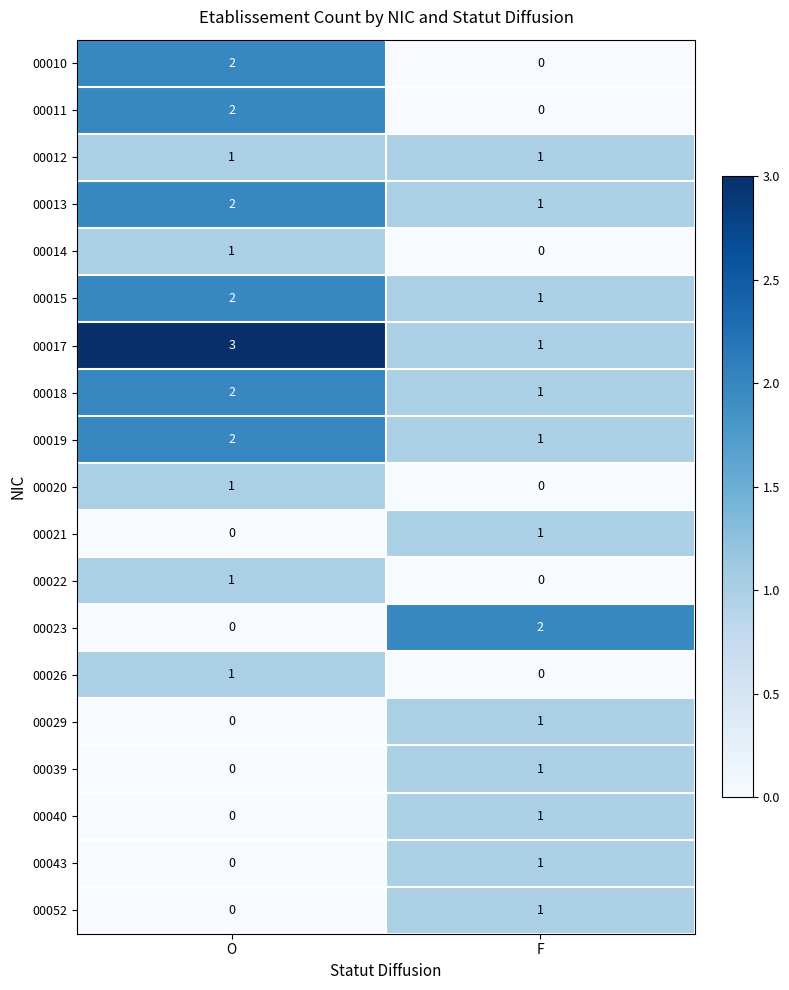

List the labels in order of 00014 value, smallest first.

F, O